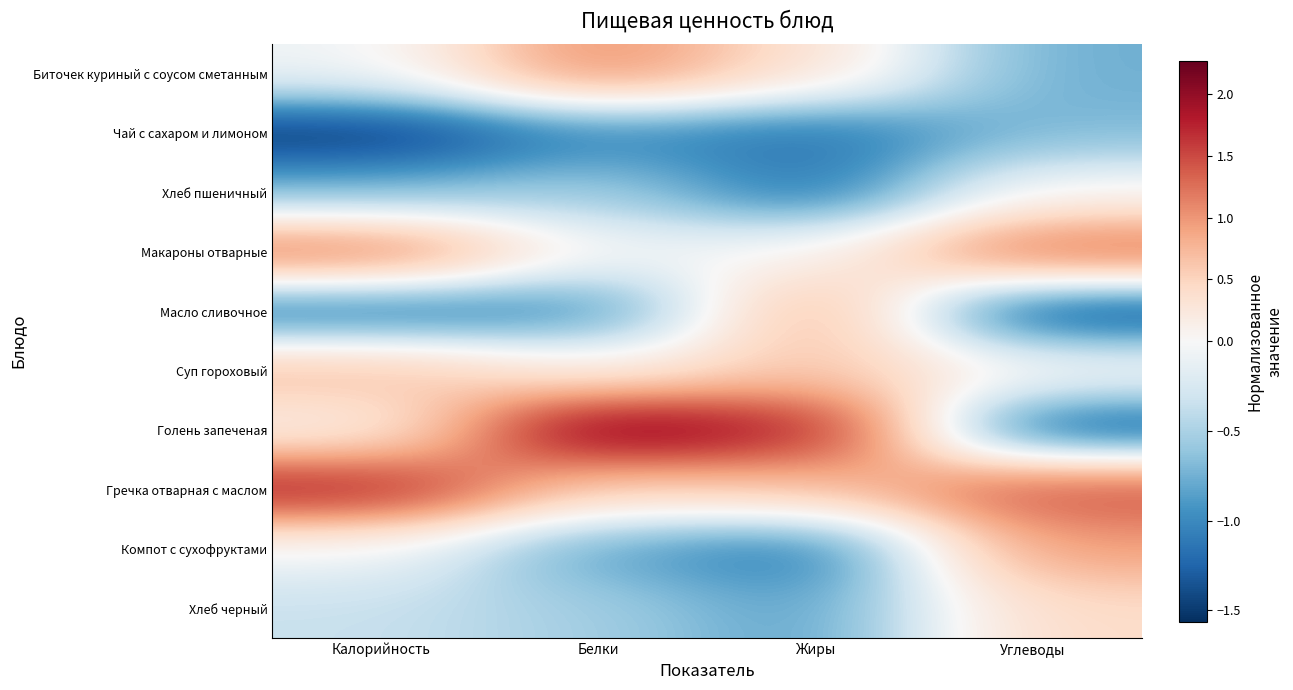

Which series has the largest range (max minus min)?

Голень запеченая